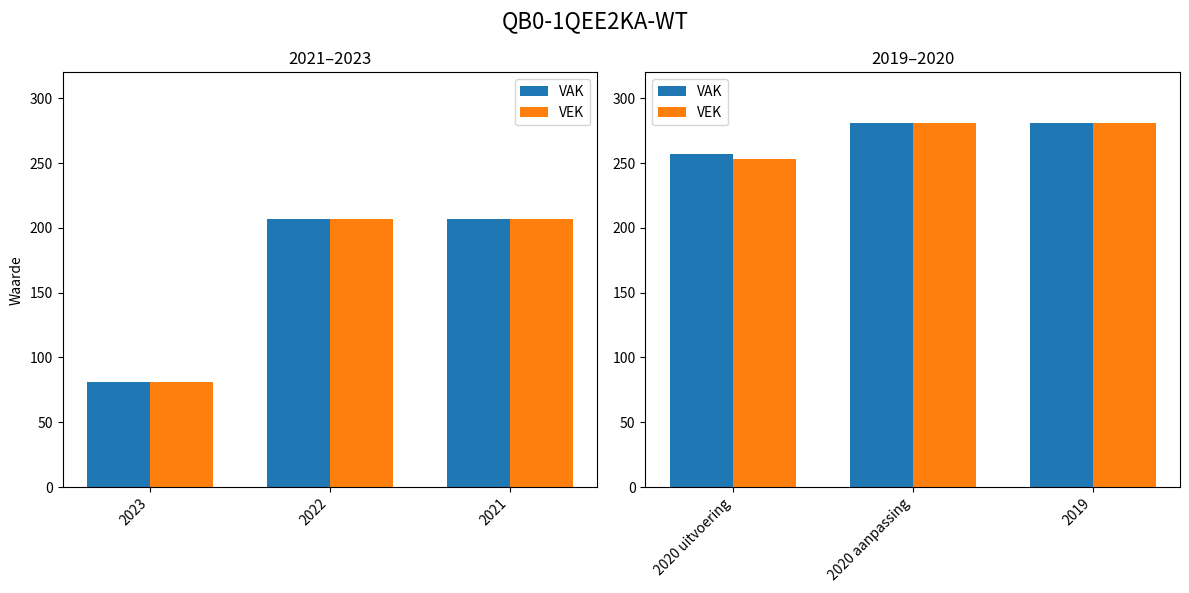

How many data points does each series have?

3